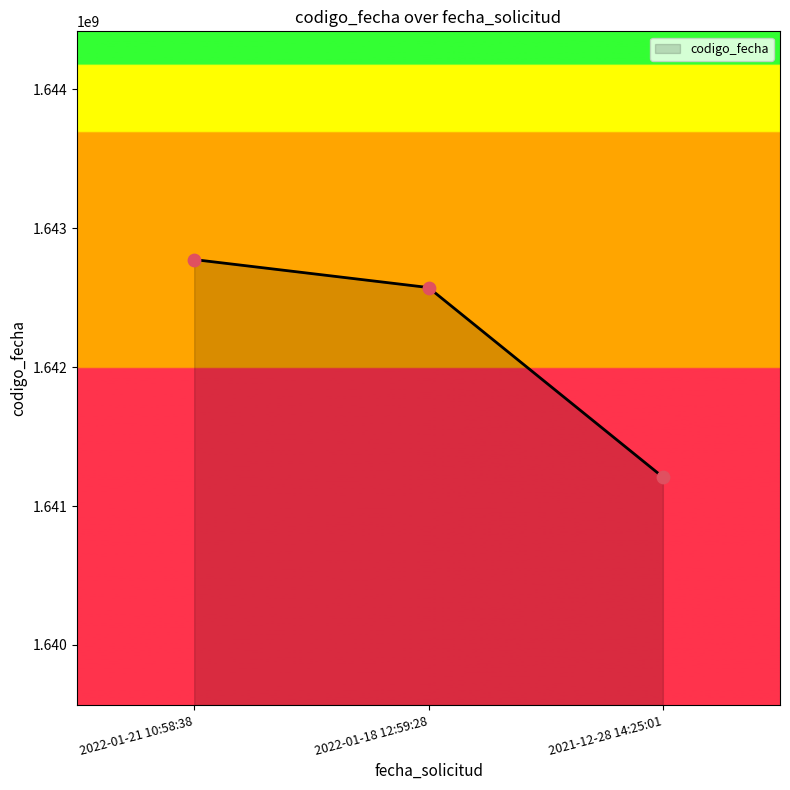

Approximately how many times larger is the value at 2022-01-18 12:59:28 compared to 2021-12-28 14:25:01?

1.0